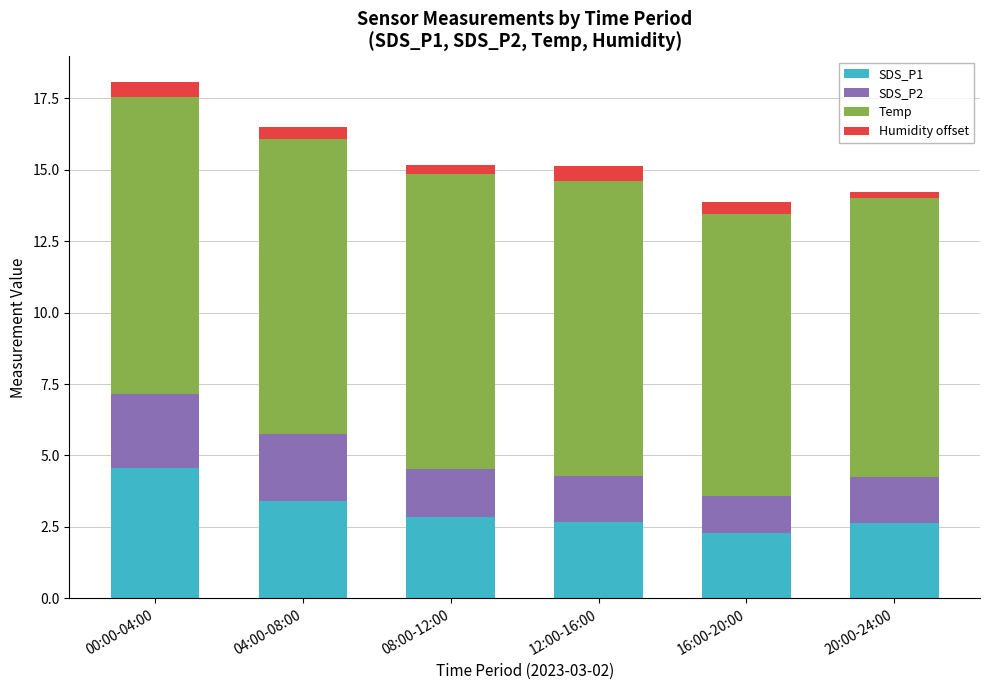

What are all the series names shown in the legend?

SDS_P1, SDS_P2, Temp, Humidity offset